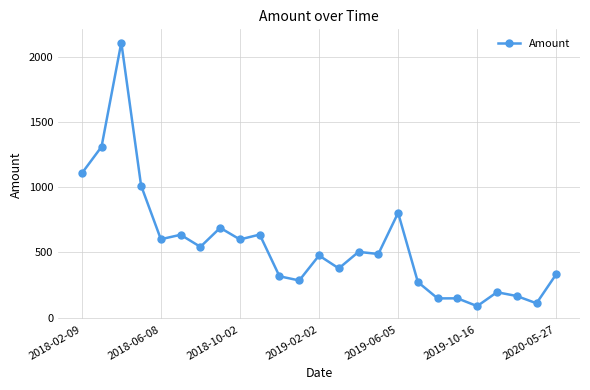

What is the sum of all values?

13968.1